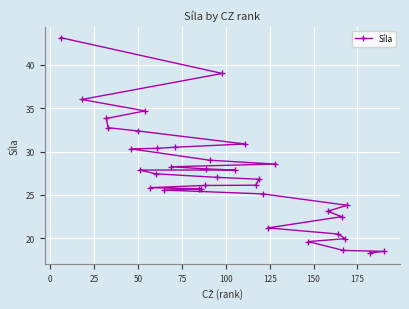

How many data points are less than 27?

18